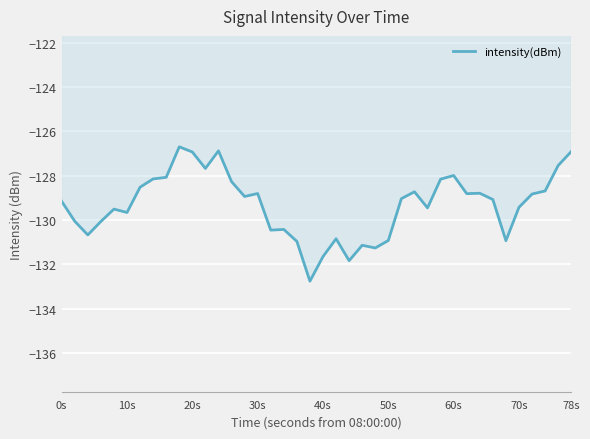

What is the smallest value displayed?

-132.8